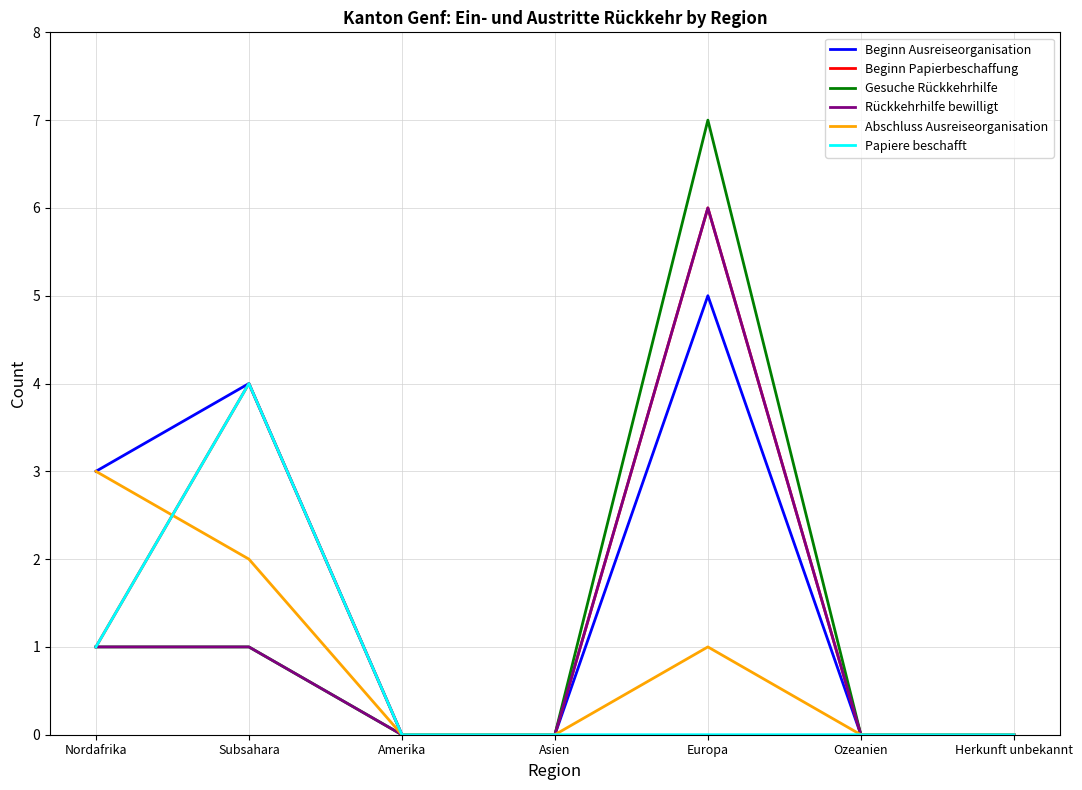

Which series has the largest total across all categories?

Beginn Ausreiseorganisation